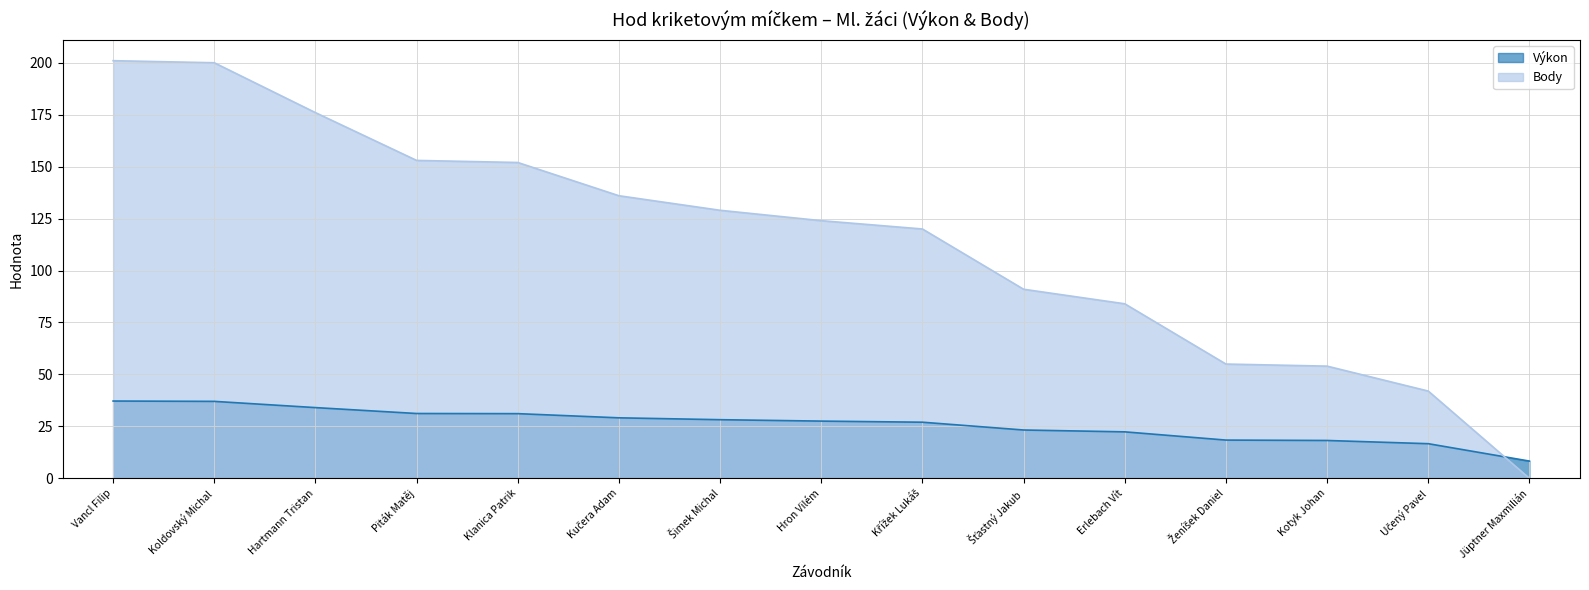

Does the chart have visible grid lines?

Yes